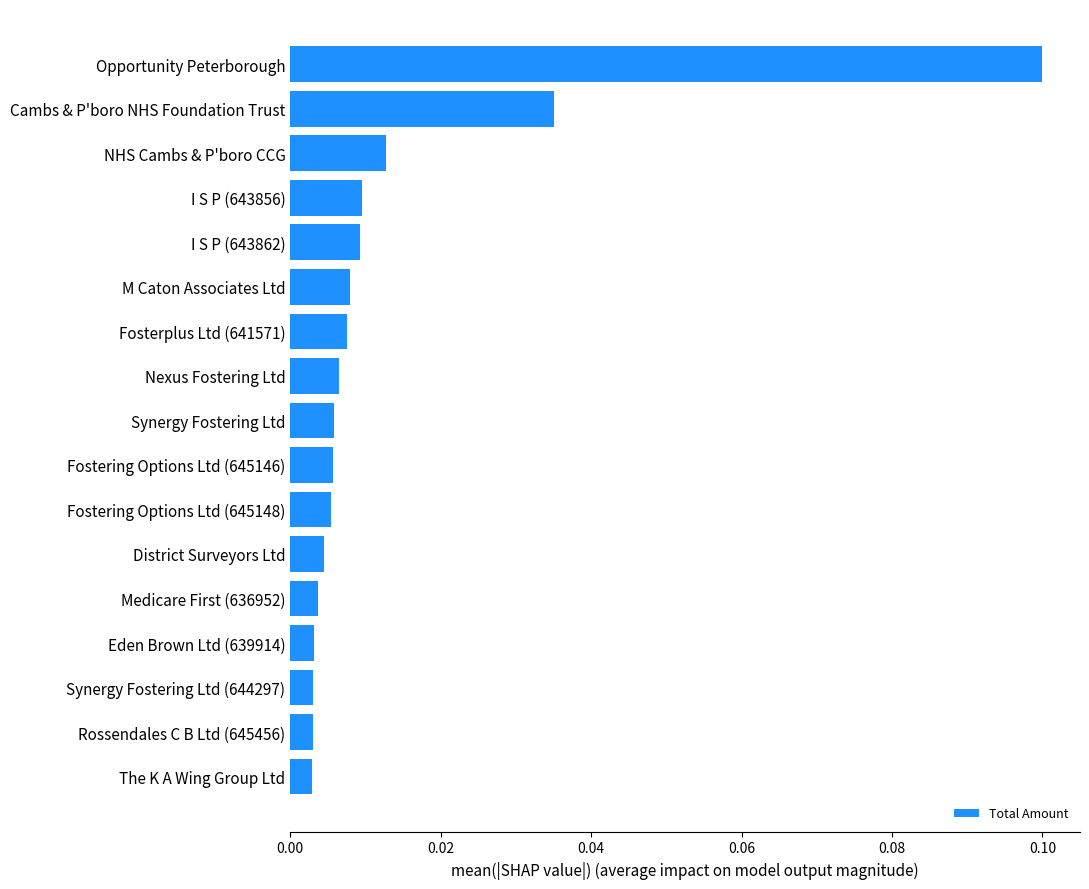

Are the bars grouped side by side (vs. stacked)?

No